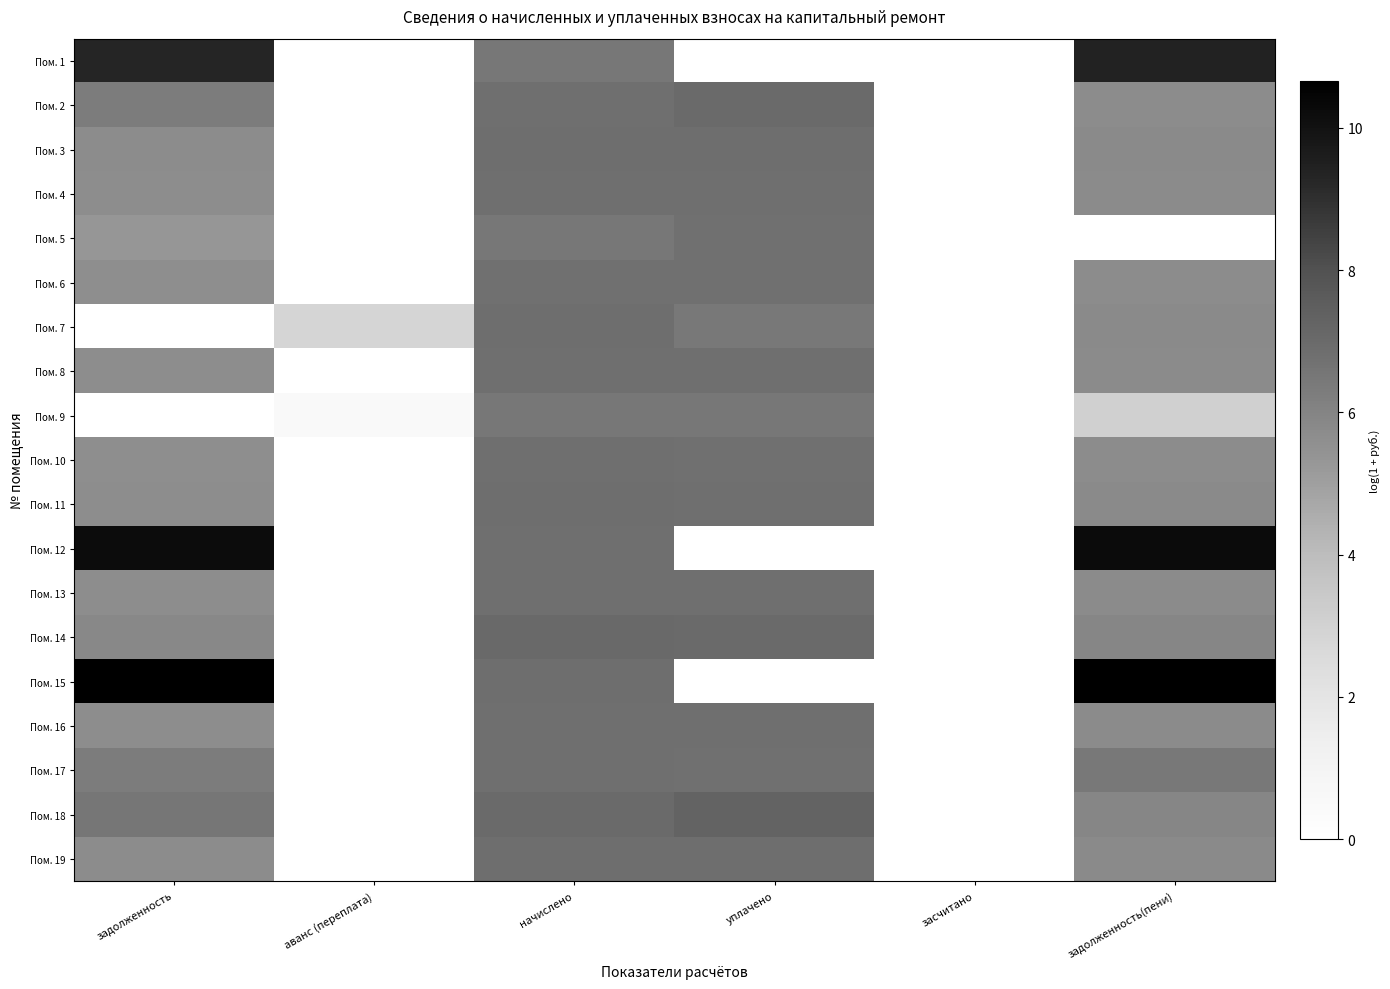

Reading left to right, extract all data points from this chart.

Пом. 1: задолженность=9.3	аванс (переплата)=0.0	начислено=6.5	уплачено=0.0	засчитано=0.0	задолженность(пени)=9.4
Пом. 2: задолженность=6.3	аванс (переплата)=0.0	начислено=6.8	уплачено=7.0	засчитано=0.0	задолженность(пени)=5.7
Пом. 3: задолженность=5.7	аванс (переплата)=0.0	начислено=6.9	уплачено=6.8	засчитано=0.0	задолженность(пени)=5.8
Пом. 4: задолженность=5.6	аванс (переплата)=0.0	начислено=6.8	уплачено=6.8	засчитано=0.0	задолженность(пени)=5.7
Пом. 5: задолженность=5.3	аванс (переплата)=0.0	начислено=6.5	уплачено=6.8	засчитано=0.0	задолженность(пени)=0.0
Пом. 6: задолженность=5.6	аванс (переплата)=0.0	начислено=6.8	уплачено=6.8	засчитано=0.0	задолженность(пени)=5.7
Пом. 7: задолженность=0.0	аванс (переплата)=2.8	начислено=6.8	уплачено=6.4	засчитано=0.0	задолженность(пени)=5.7
Пом. 8: задолженность=5.6	аванс (переплата)=0.0	начислено=6.8	уплачено=6.8	засчитано=0.0	задолженность(пени)=5.7
Пом. 9: задолженность=0.0	аванс (переплата)=0.5	начислено=6.5	уплачено=6.5	засчитано=0.0	задолженность(пени)=3.1
Пом. 10: задолженность=5.6	аванс (переплата)=0.0	начислено=6.8	уплачено=6.8	засчитано=0.0	задолженность(пени)=5.7
Пом. 11: задолженность=5.7	аванс (переплата)=0.0	начислено=6.9	уплачено=6.8	засчитано=0.0	задолженность(пени)=5.8
Пом. 12: задолженность=10.2	аванс (переплата)=0.0	начислено=6.8	уплачено=0.0	засчитано=0.0	задолженность(пени)=10.2
Пом. 13: задолженность=5.6	аванс (переплата)=0.0	начислено=6.8	уплачено=6.8	засчитано=0.0	задолженность(пени)=5.7
Пом. 14: задолженность=5.9	аванс (переплата)=0.0	начислено=7.0	уплачено=7.0	засчитано=0.0	задолженность(пени)=6.0
Пом. 15: задолженность=10.6	аванс (переплата)=0.0	начислено=6.9	уплачено=0.0	засчитано=0.0	задолженность(пени)=10.7
Пом. 16: задолженность=5.6	аванс (переплата)=0.0	начислено=6.8	уплачено=6.8	засчитано=0.0	задолженность(пени)=5.7
Пом. 17: задолженность=6.3	аванс (переплата)=0.0	начислено=6.8	уплачено=6.8	засчитано=0.0	задолженность(пени)=6.4
Пом. 18: задолженность=6.5	аванс (переплата)=0.0	начислено=7.0	уплачено=7.3	засчитано=0.0	задолженность(пени)=5.9
Пом. 19: задолженность=5.7	аванс (переплата)=0.0	начислено=6.9	уплачено=6.8	засчитано=0.0	задолженность(пени)=5.8